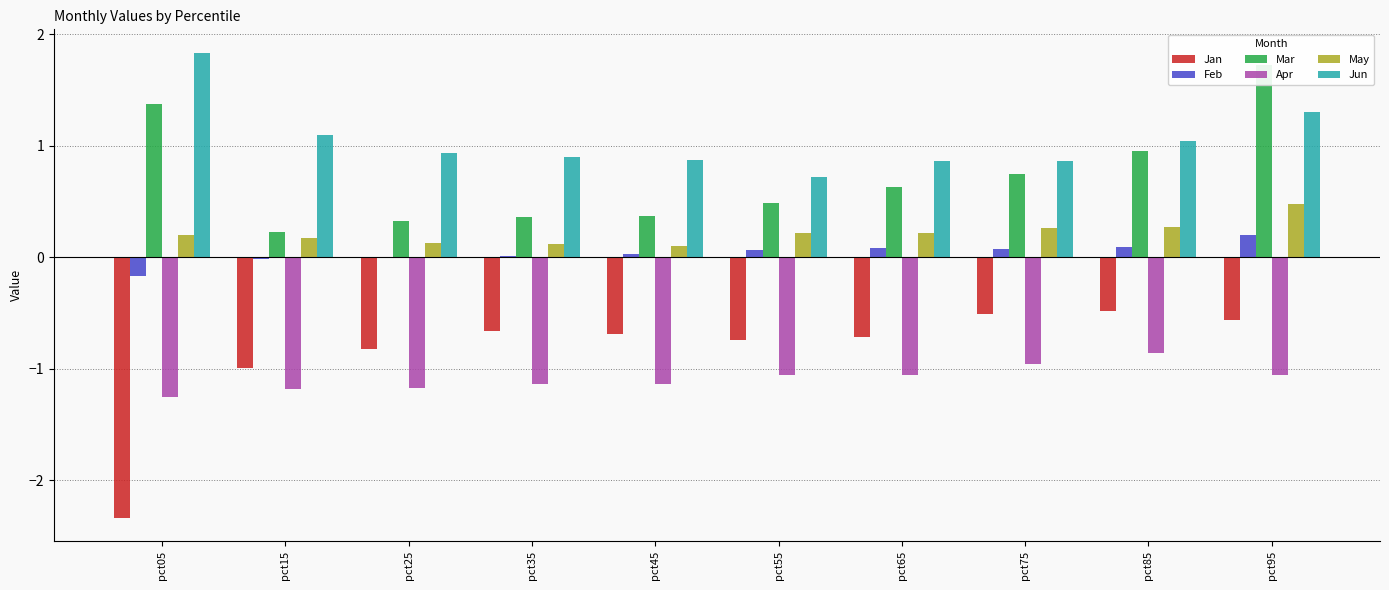

What is the value of the Mar bar at the 2nd from the left?

0.2